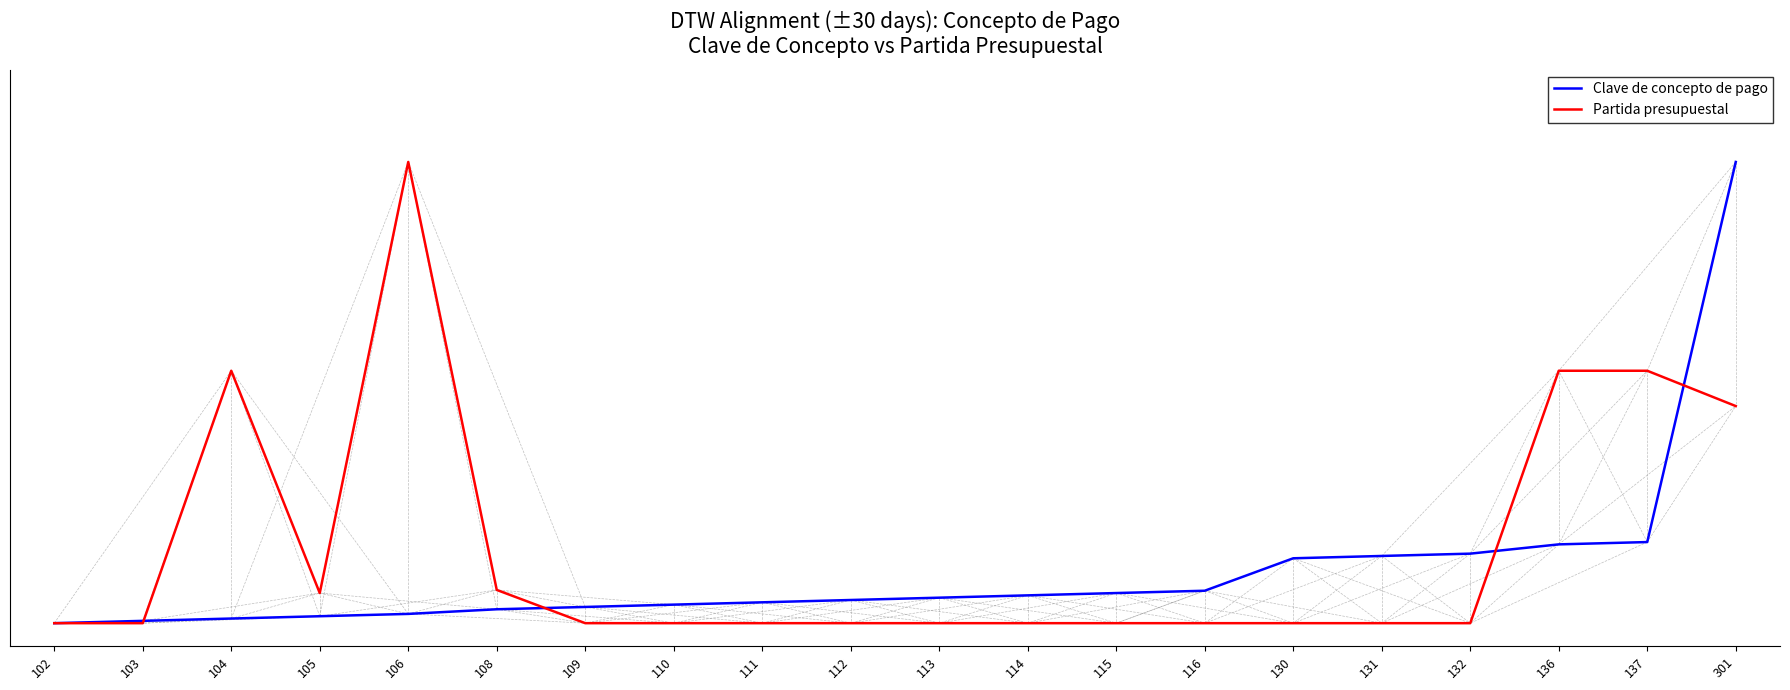

Reading left to right, list all the values displayed in this chart.

Clave de concepto de pago: 0.0	0.0	0.0	0.0	0.0	0.0	0.0	0.0	0.0	0.1	0.1	0.1	0.1	0.1	0.1	0.1	0.2	0.2	0.2	1.0
Partida presupuestal: 0.0	0.0	0.5	0.1	1.0	0.1	0.0	0.0	0.0	0.0	0.0	0.0	0.0	0.0	0.0	0.0	0.0	0.5	0.5	0.5